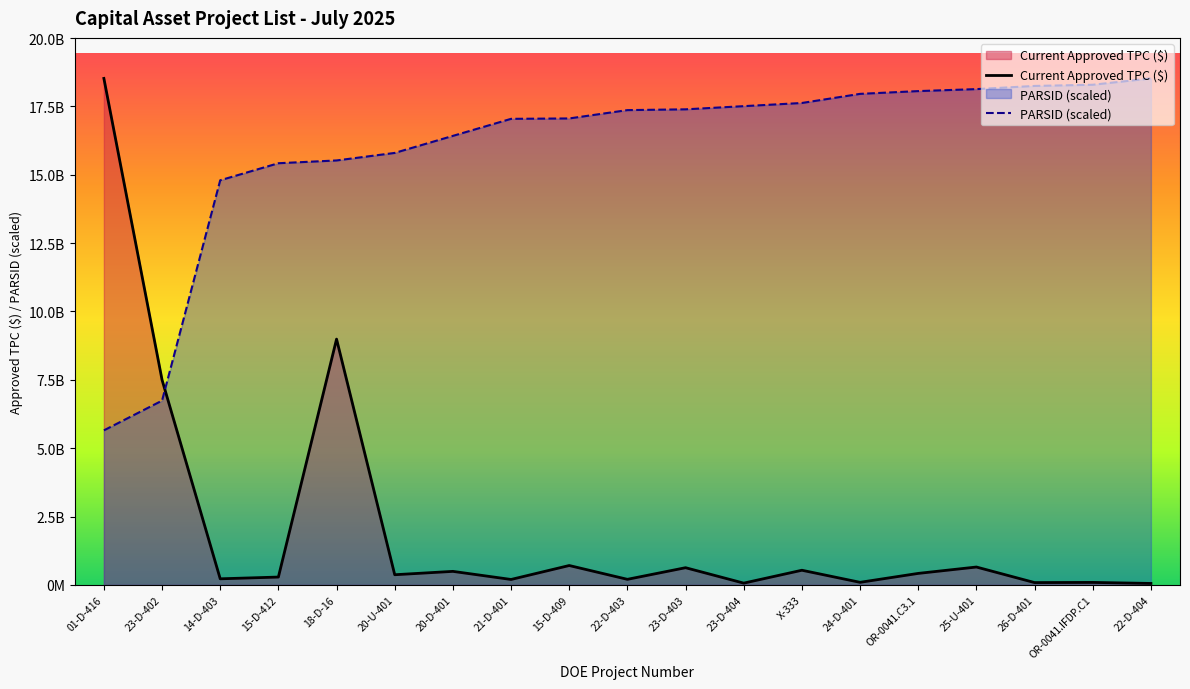

Is it true that PARSID equals 6176949928.9 at 22-D-404?

False